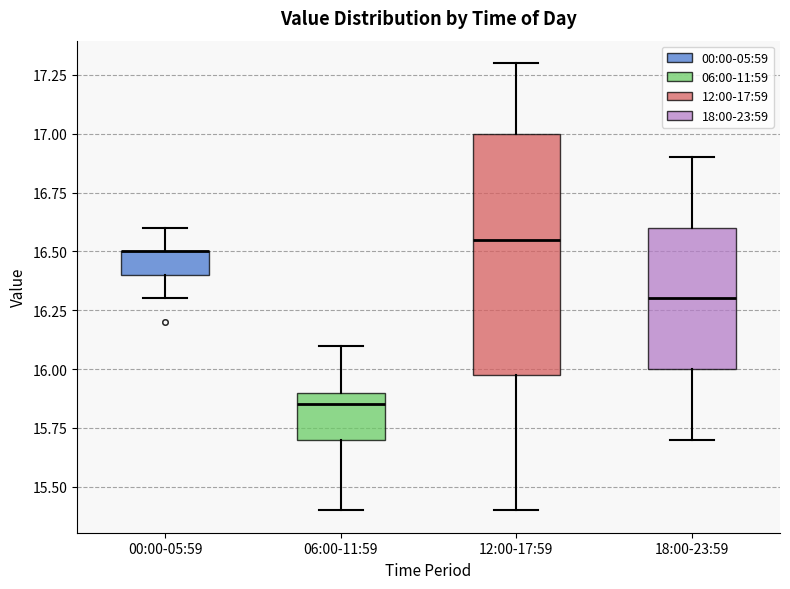

Where is the lower edge of the box for 06:00-11:59 on the y-axis? The values are not printed on the chart, so give them approximately, as read against the axis.

15.70